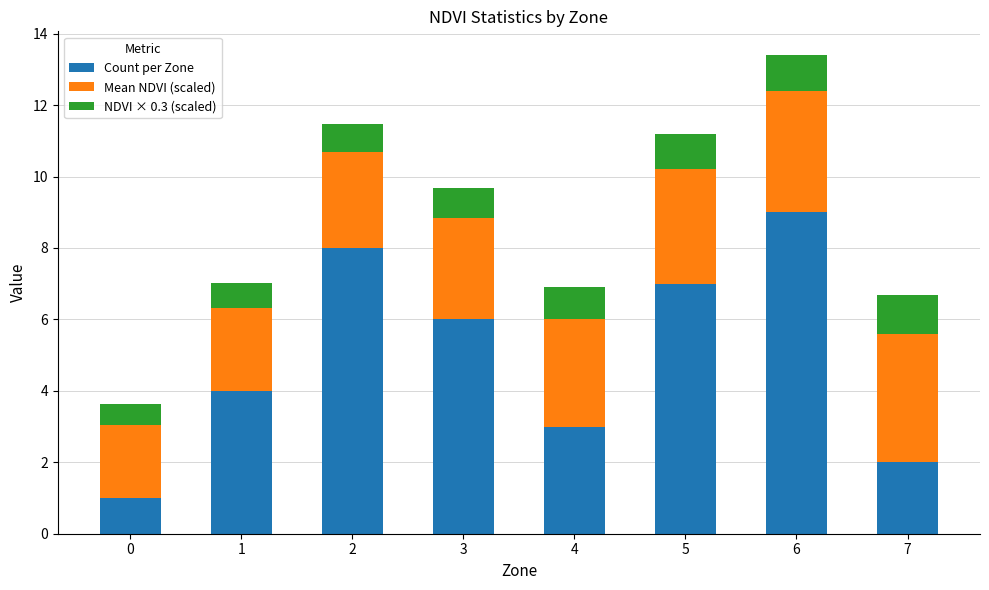

What is the sum of all Count per Zone values?

40.0